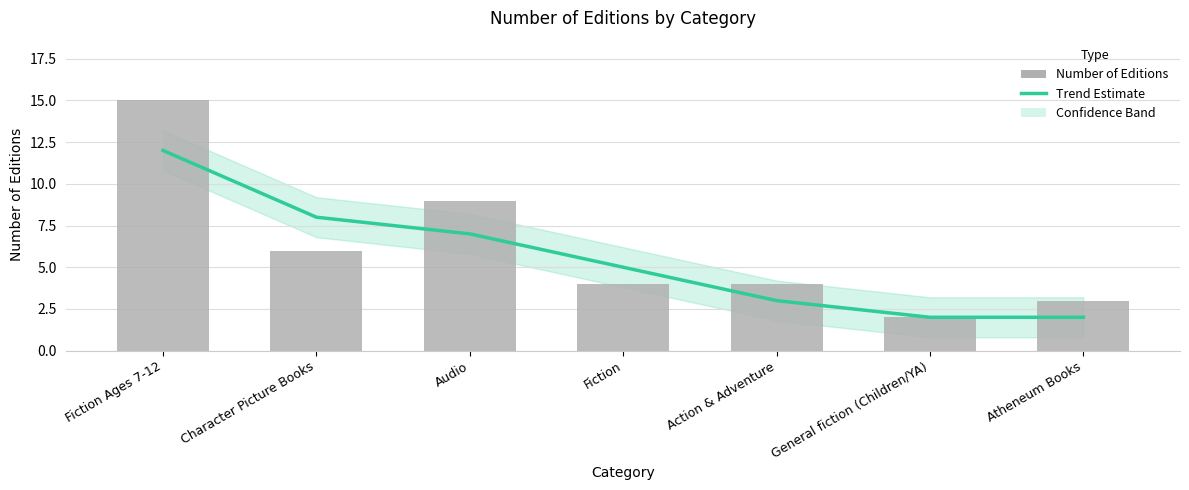

Which series has the largest range (max minus min)?

Number of Editions